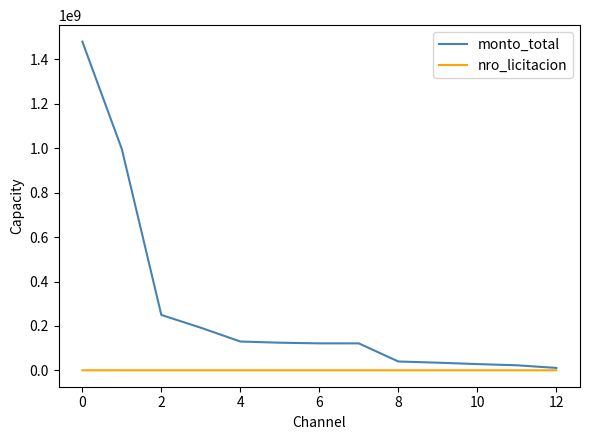

Which series has the widest spread of values?

monto_total